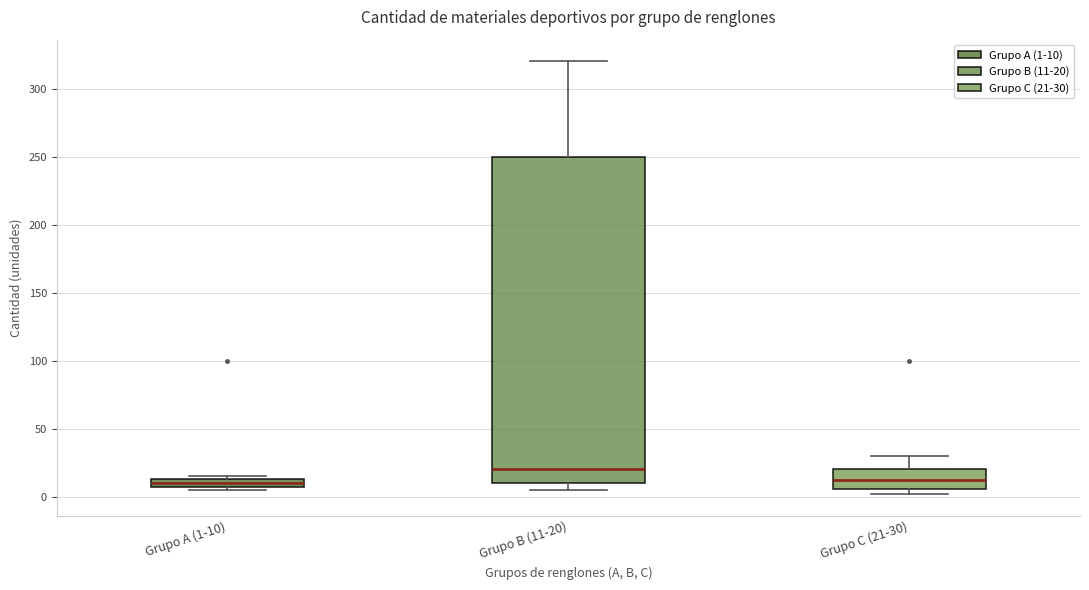

Where is the upper edge of the box for Grupo A (1-10) on the y-axis? The values are not printed on the chart, so give them approximately, as read against the axis.

15